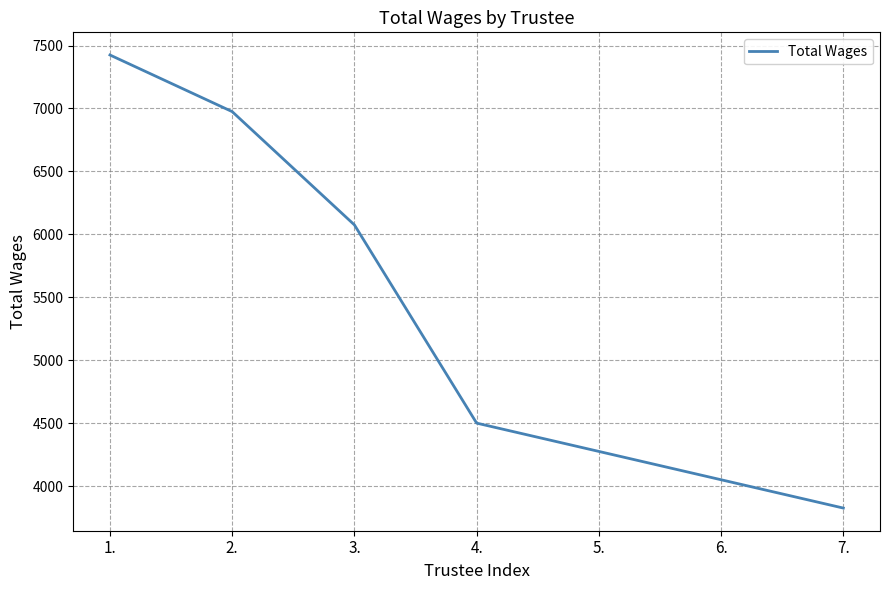

What is the change in value from 1. to 6.?

-3375